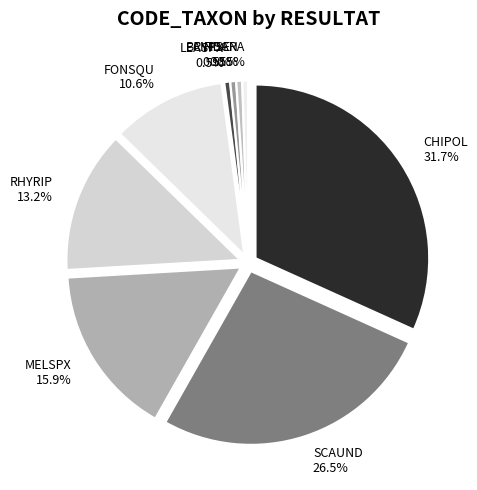

To the nearest percent, what is the combined percentage of MELSPX and RHYRIP?

29%